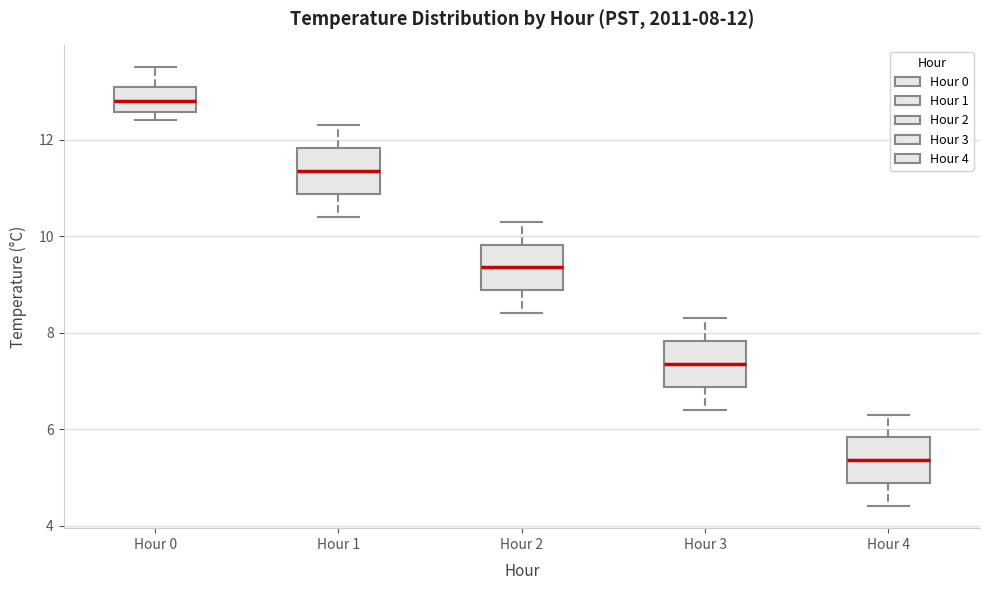

Which box's median line is the lowest?

Hour 4